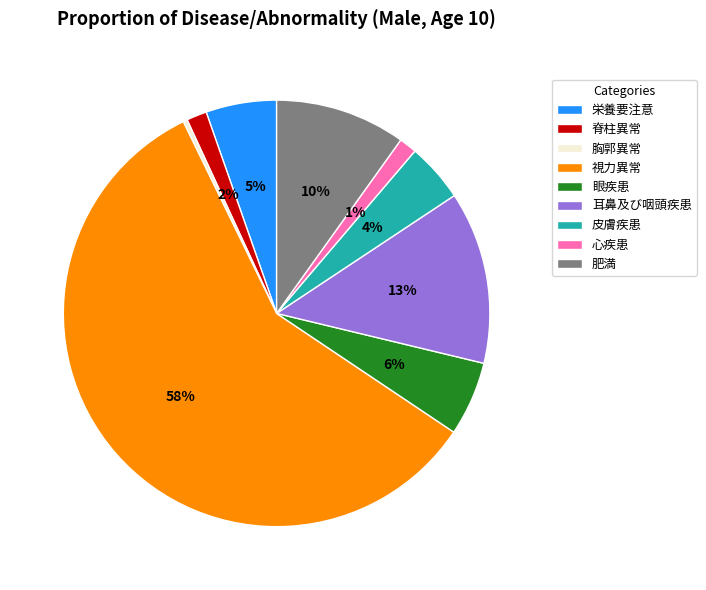

Which slice is the largest?

視力異常